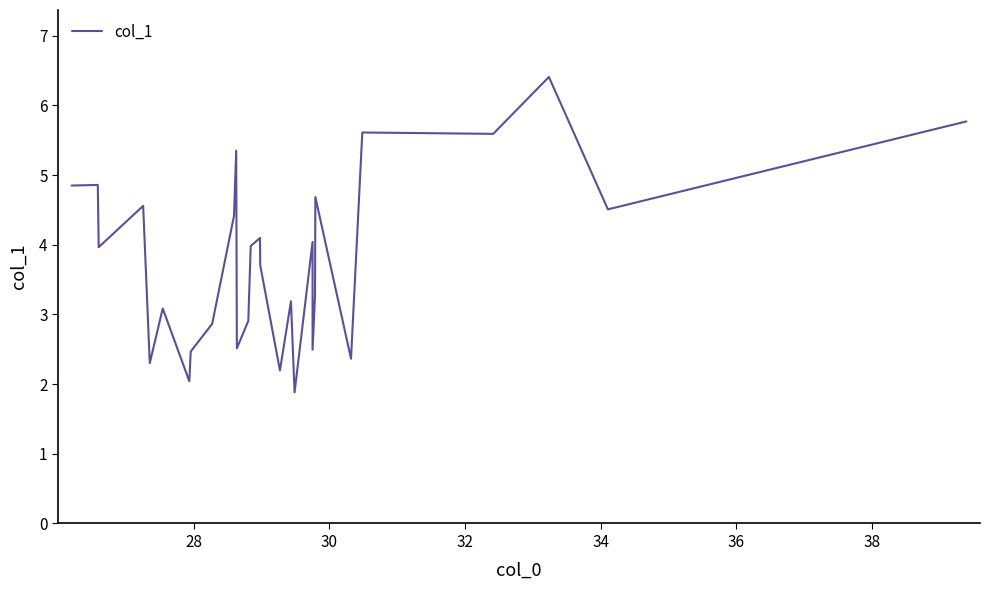

What is the minimum value shown in the chart?

1.9